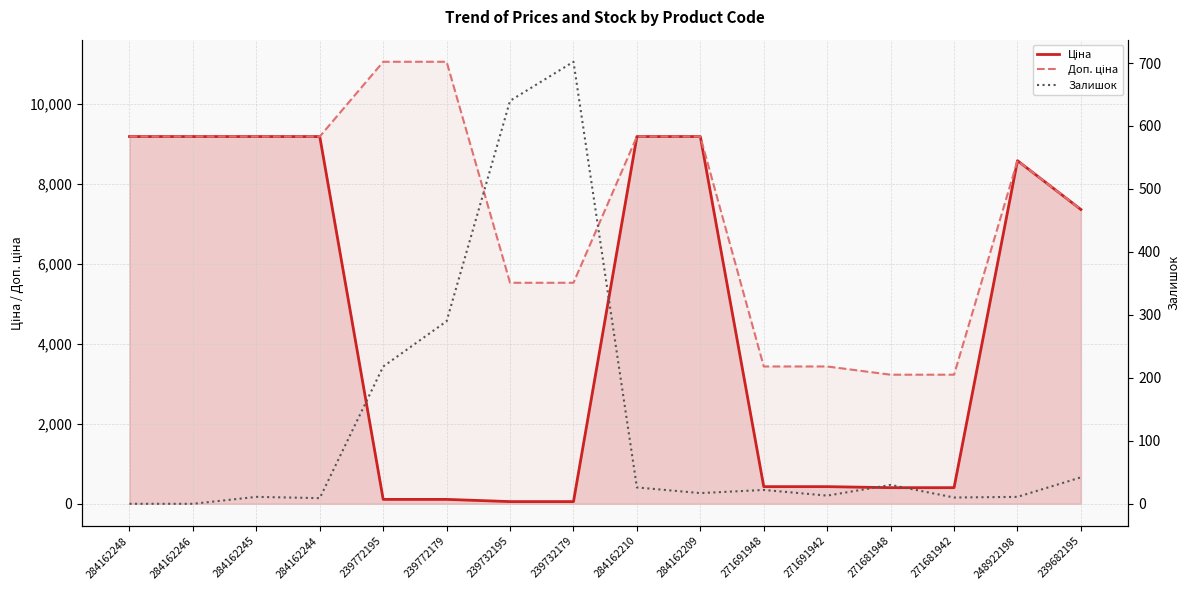

What is the label of the 15th point from the left?

248922198